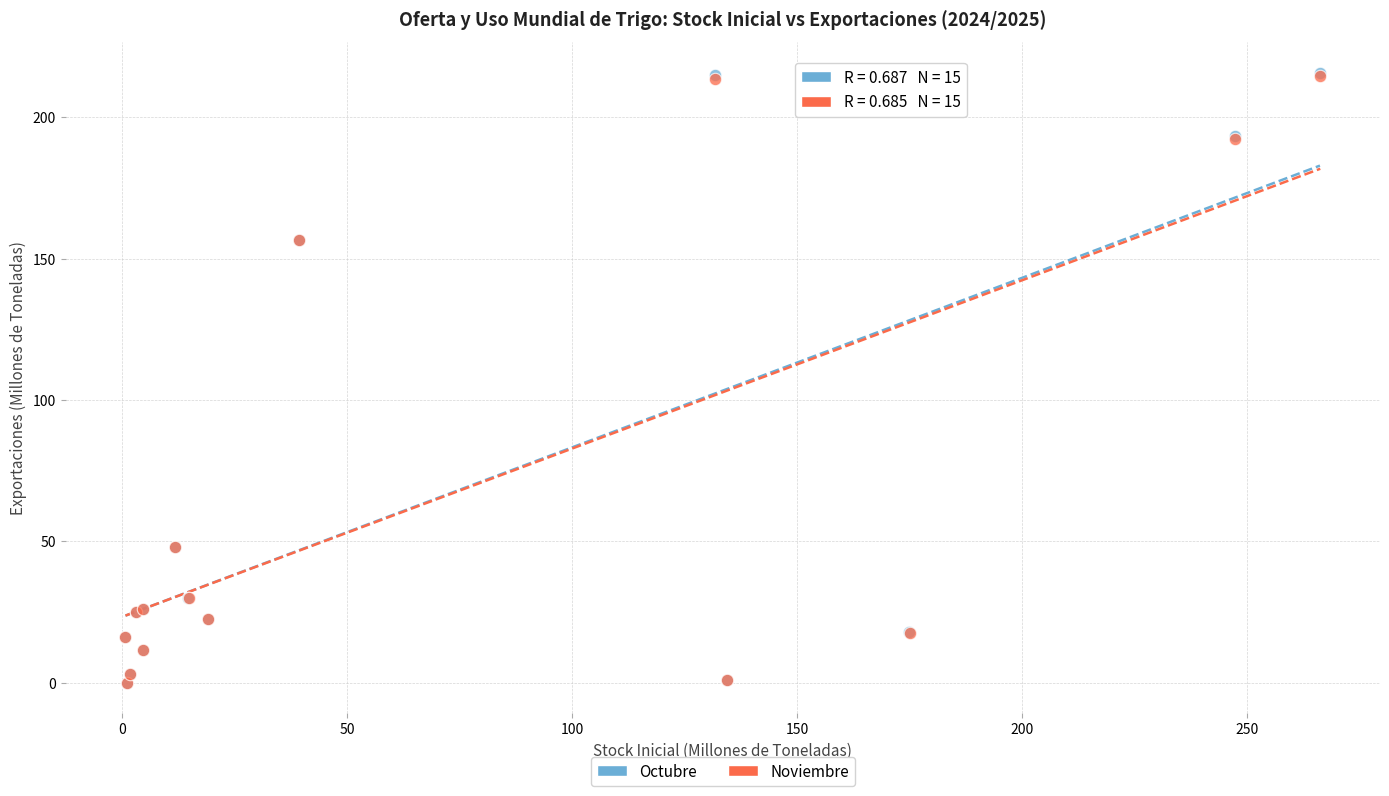

Which series has the largest Y range (max minus min)?

Octubre